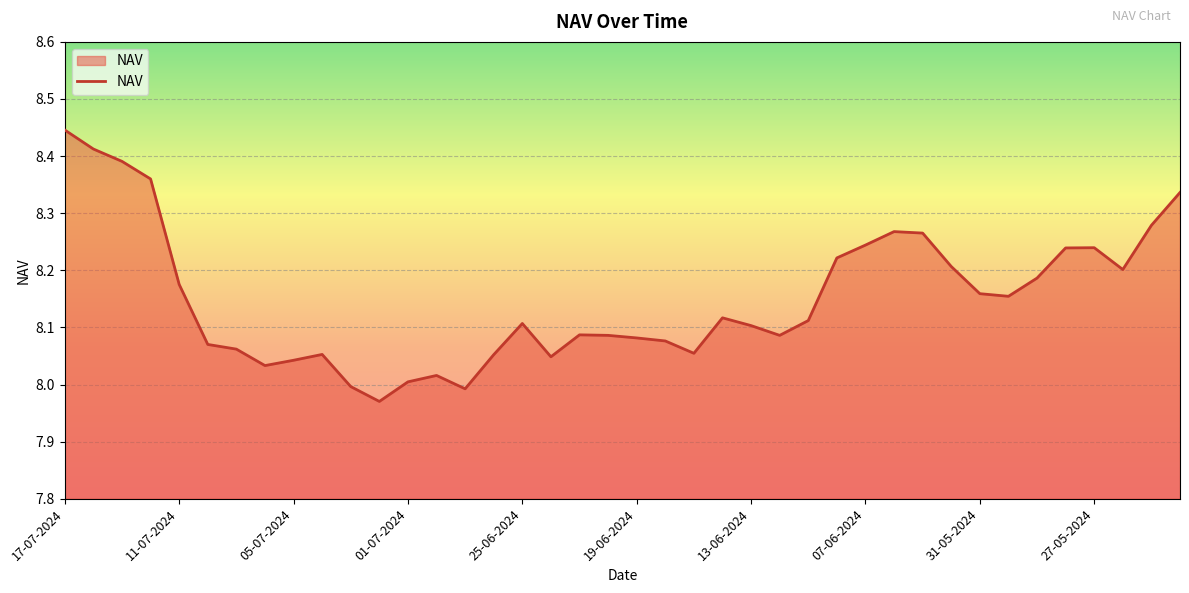

What is the difference between the maximum and minimum values?

0.5